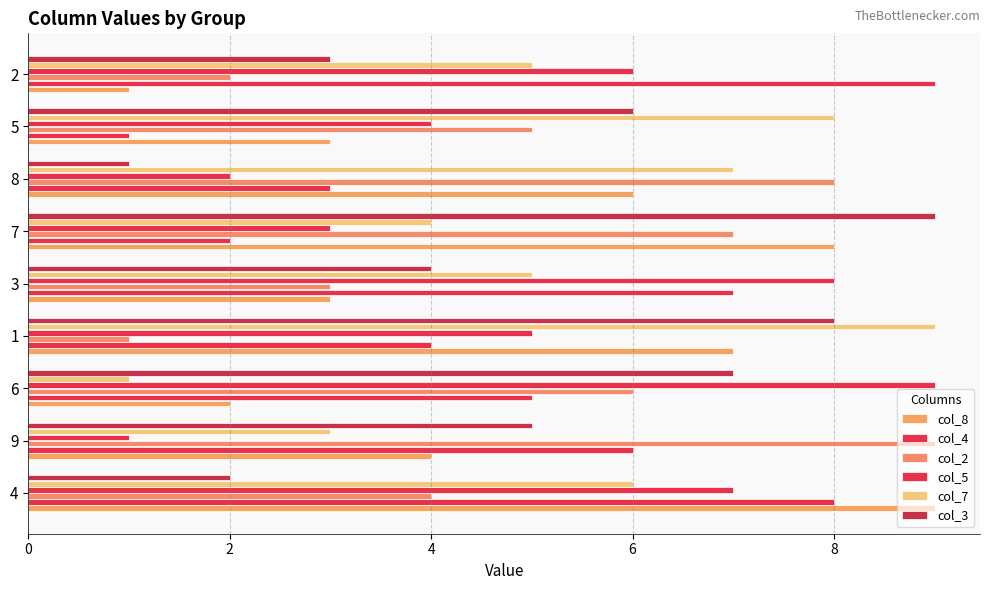

How many values in the col_2 series are below 5?

4